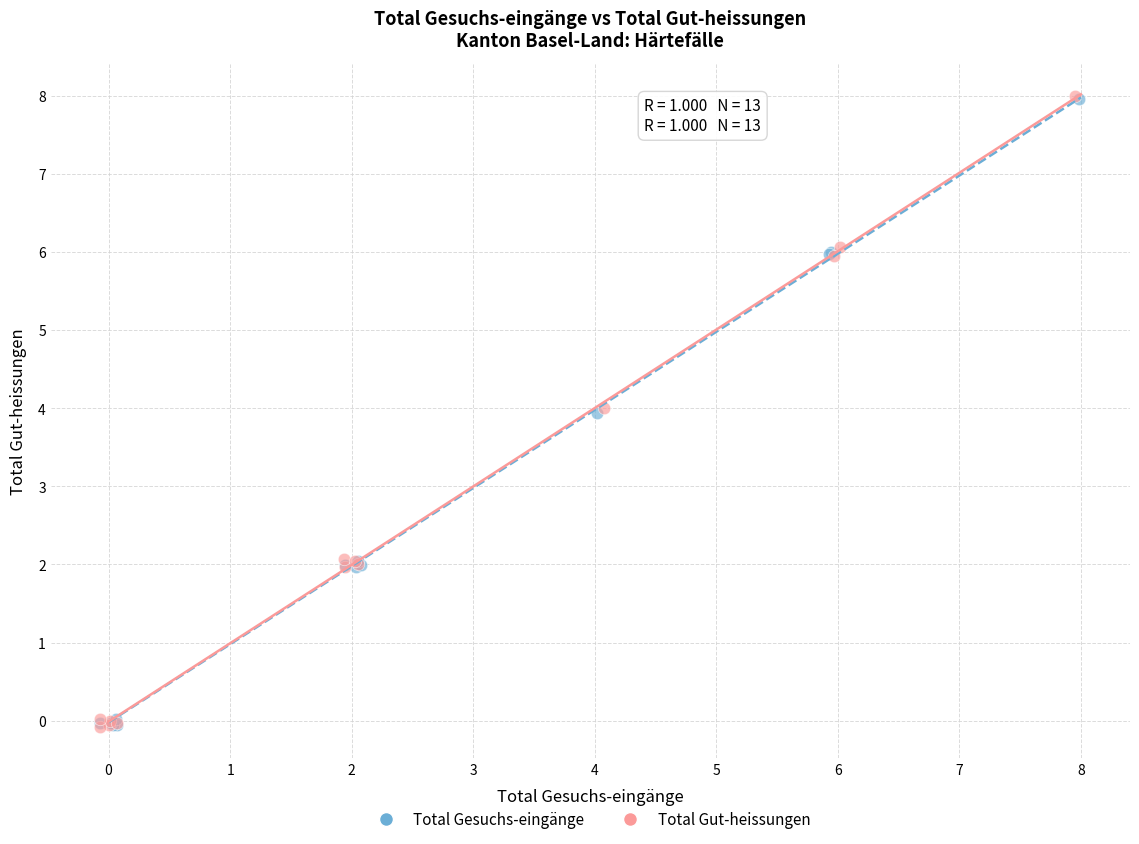

What are all the series names shown in the legend?

Total Gesuchs-eingänge, Total Gut-heissungen